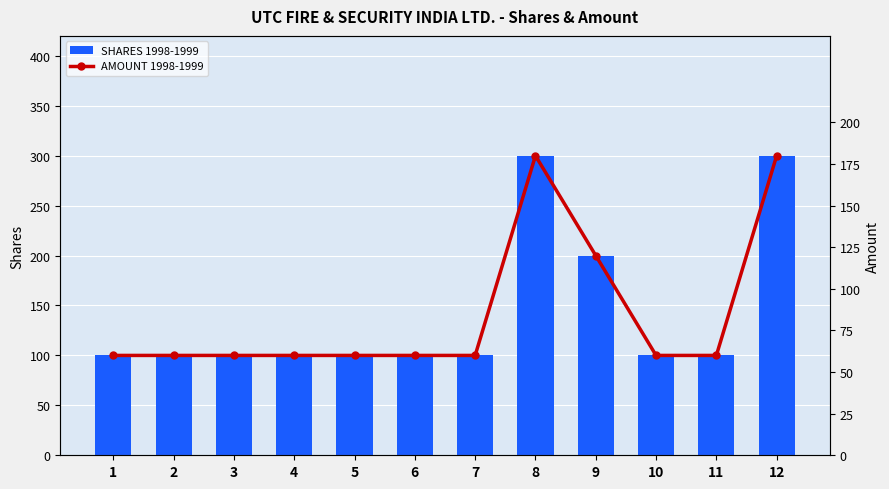

At which category is the sum across all series the highest?

8